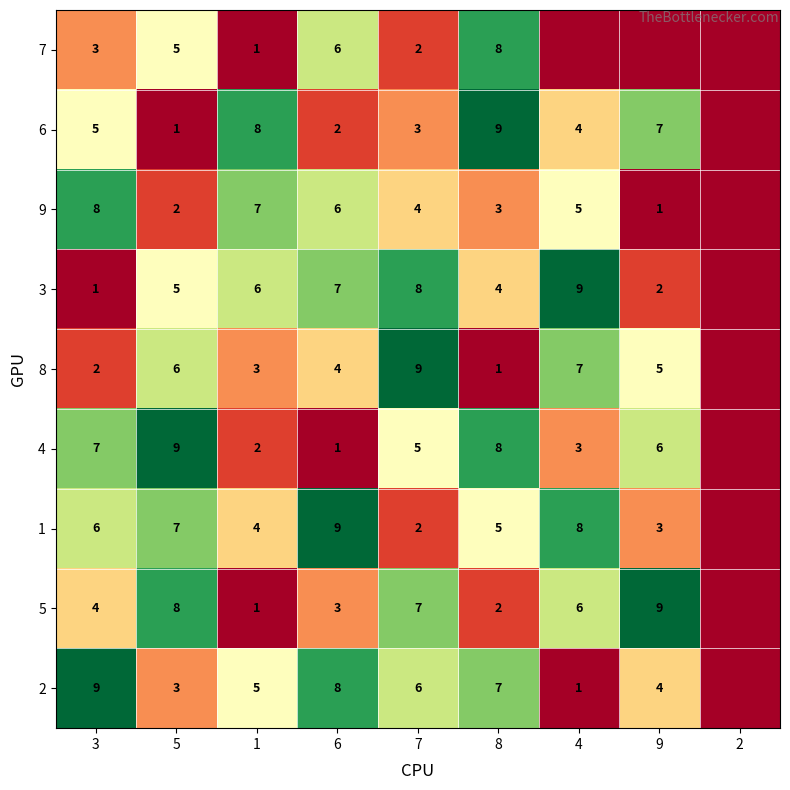

Is the value of 6 at 7 greater than the value of 2 at 7?

No